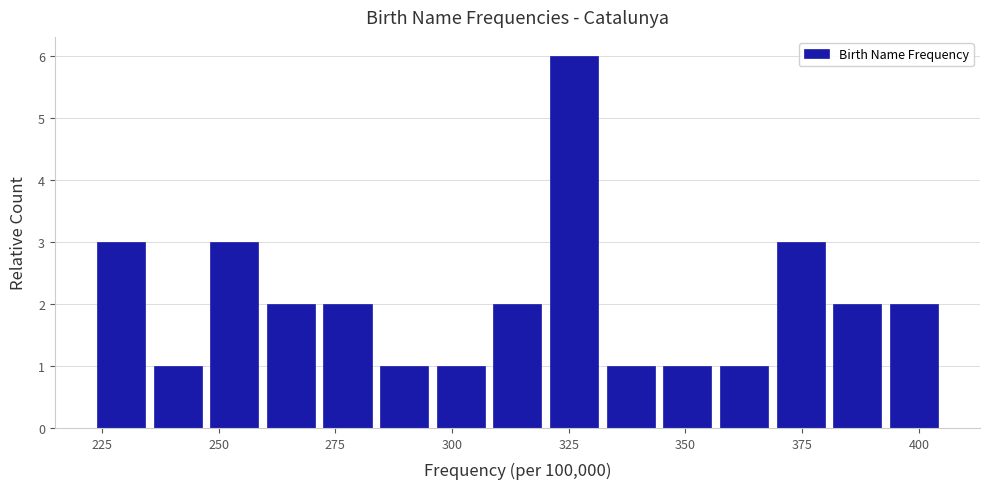

Around what value on the x-axis is the tallest bar? Give the approximate position of its centre, as read against the axis.

325